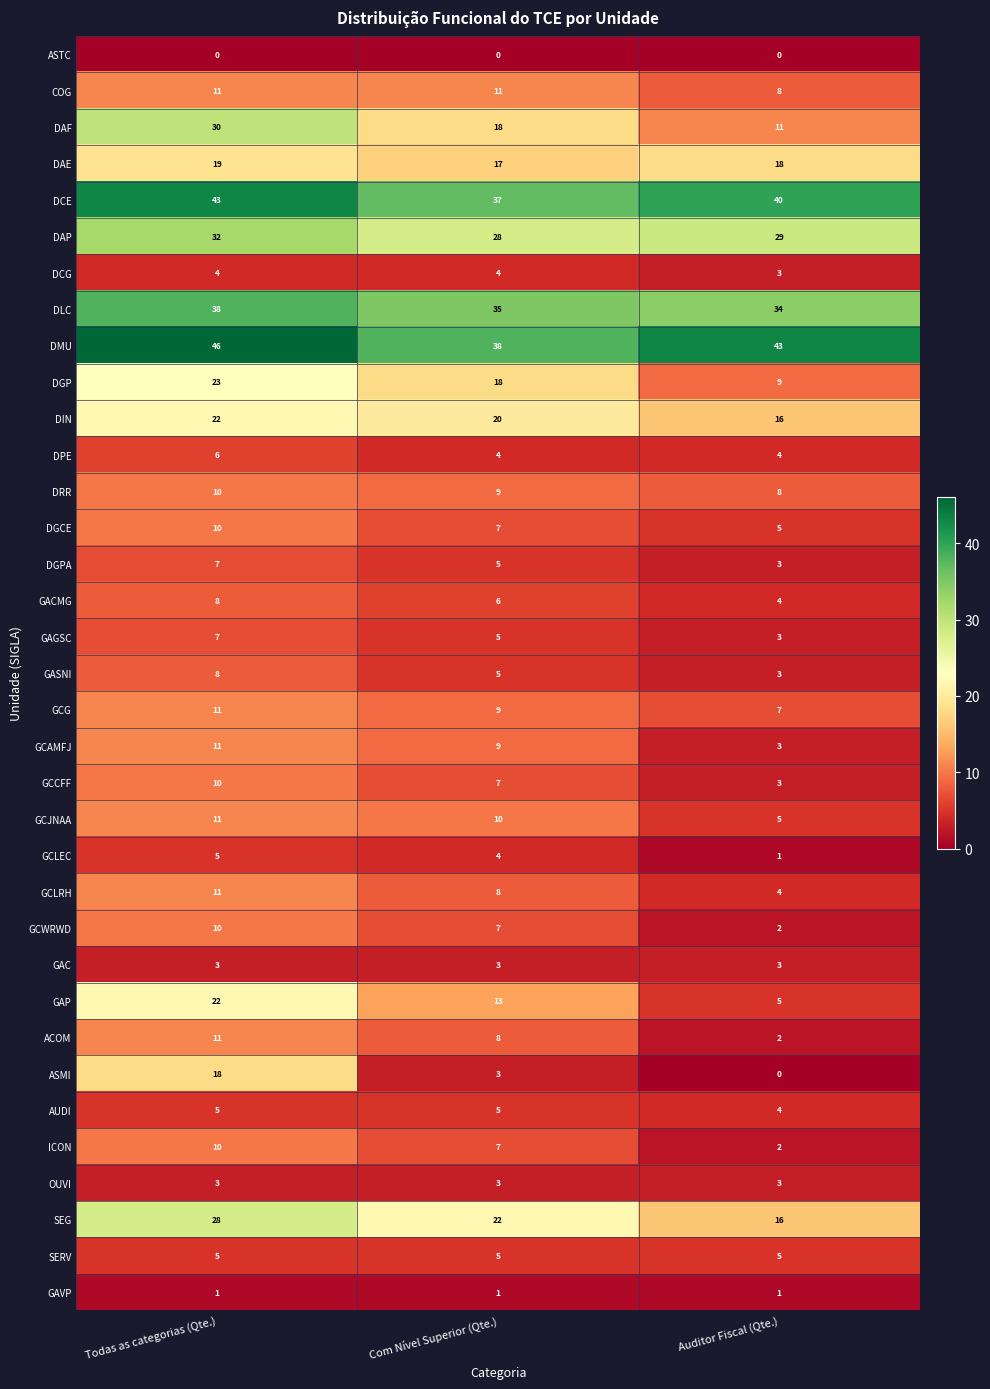

Rank the categories by GCAMFJ value from lowest to highest.

Auditor Fiscal (Qte.), Com Nível Superior (Qte.), Todas as categorias (Qte.)